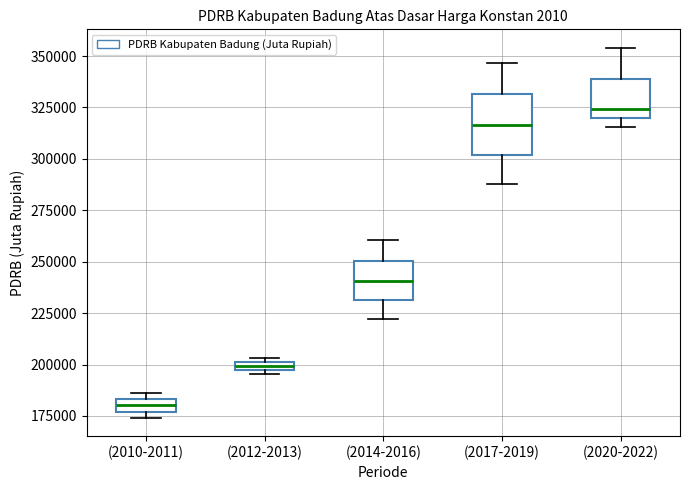

Comparing the boxes themselves (not the whiskers), which one is the tallest?

(2017-2019)